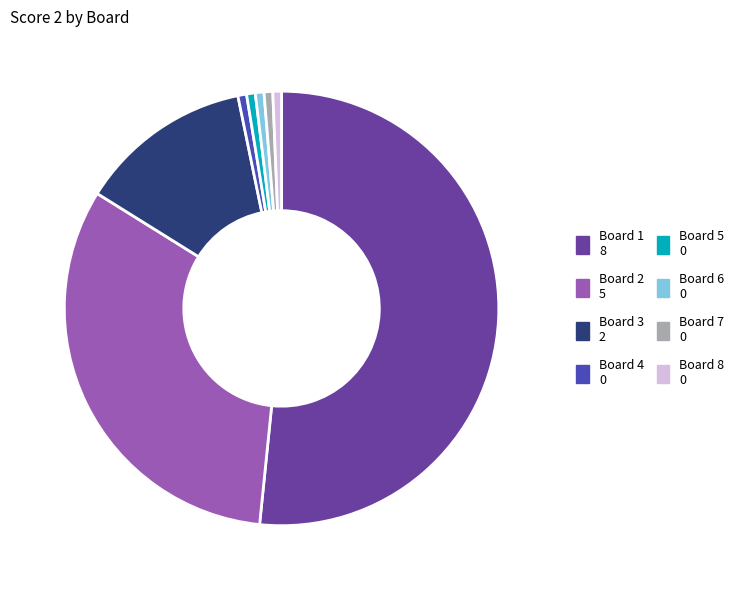

Which has a higher value, Board 4 or Board 3?

Board 3